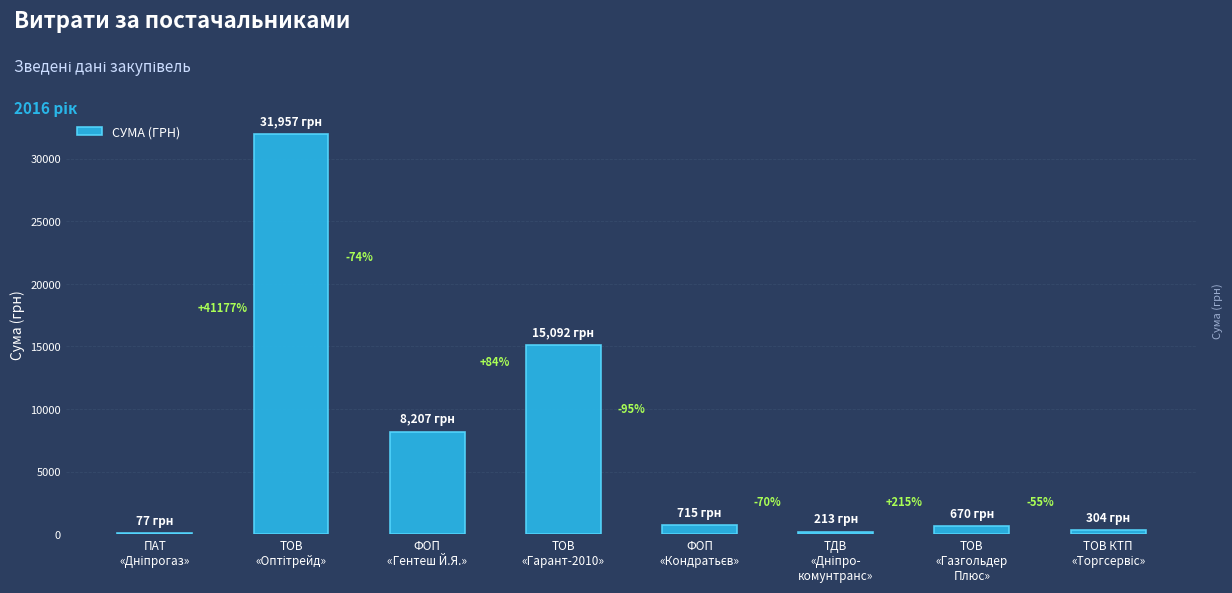

What is the sum of all values?

57235.0